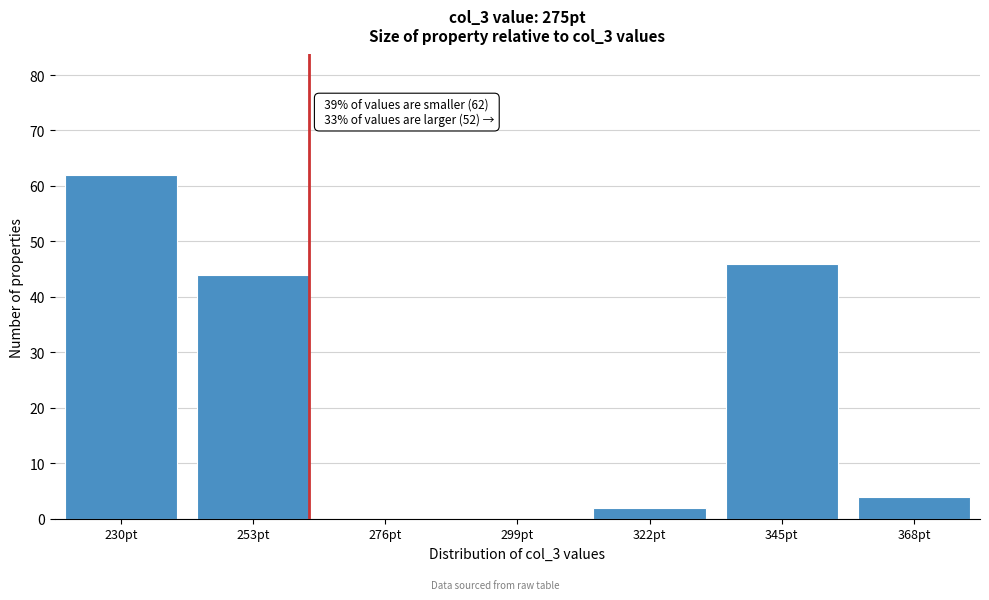

Reading left to right, what are all the values shown in this chart?

230pt=62	253pt=44	276pt=0	299pt=0	322pt=2	345pt=46	368pt=4